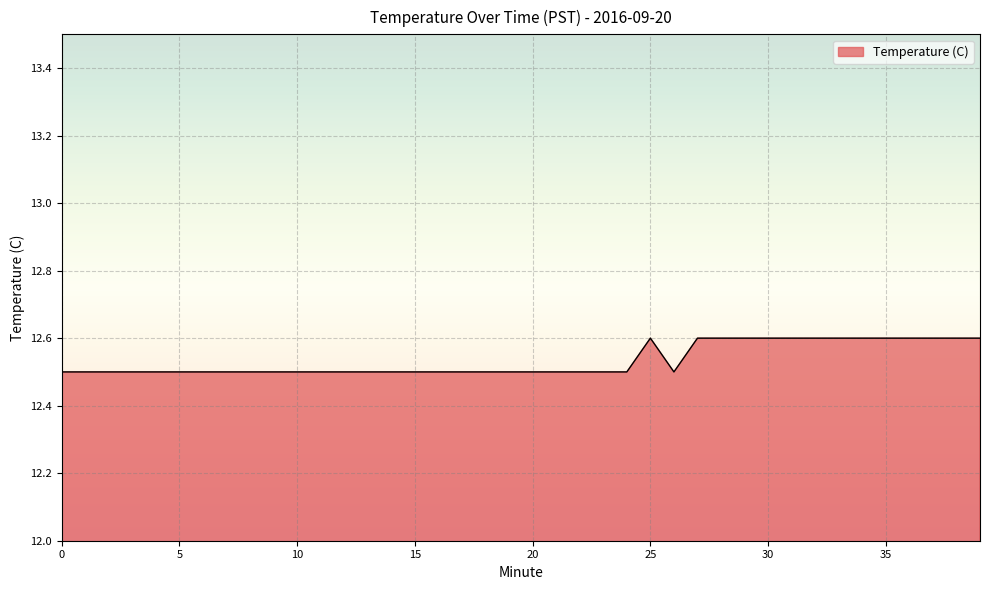

What is the sum of all values?

501.4